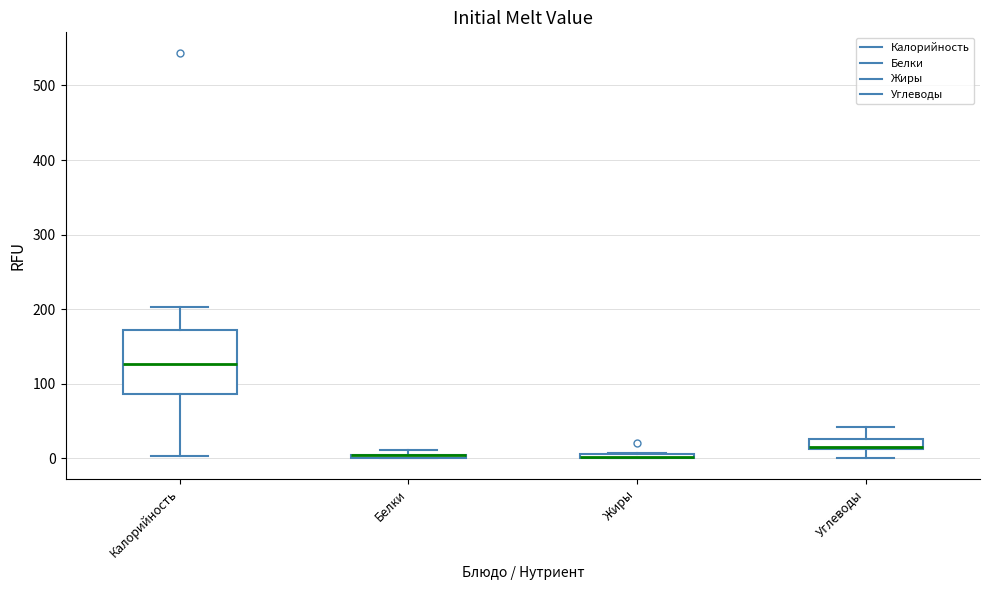

Which box is the tallest, from its lower edge to its upper edge?

Калорийность